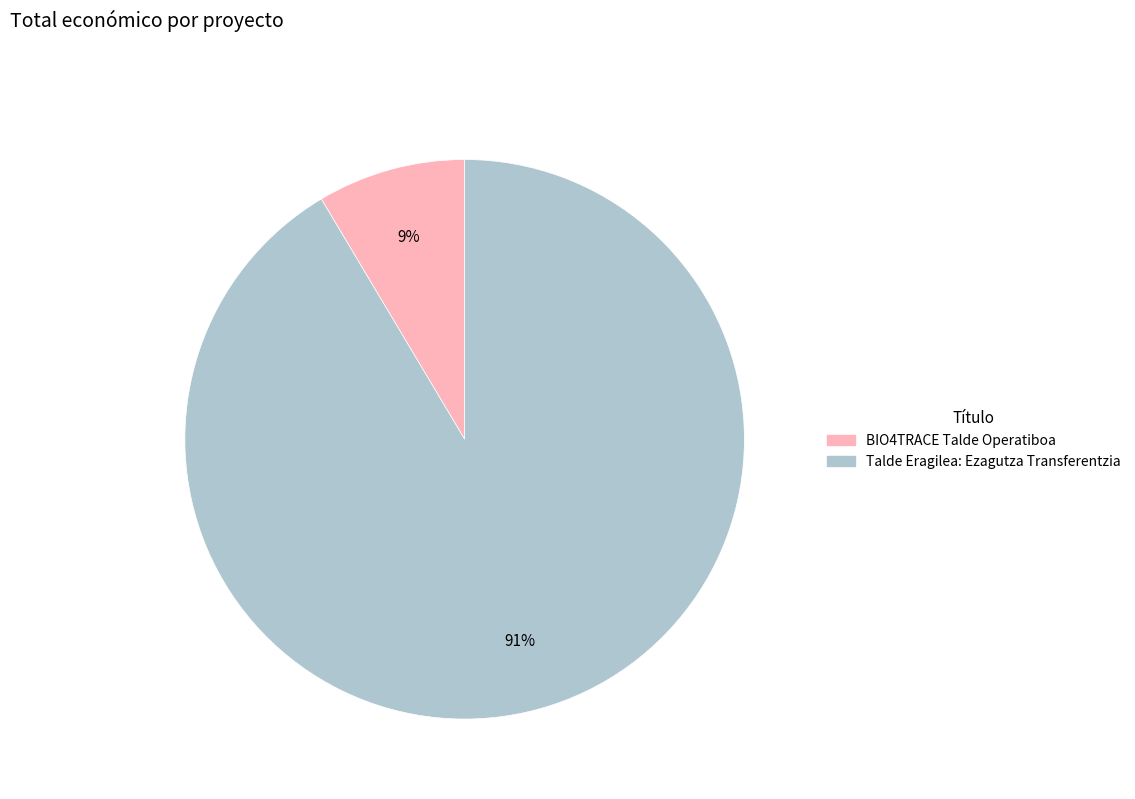

Which slice represents more than half of the pie?

Talde Eragilea: Ezagutza Transferentzia